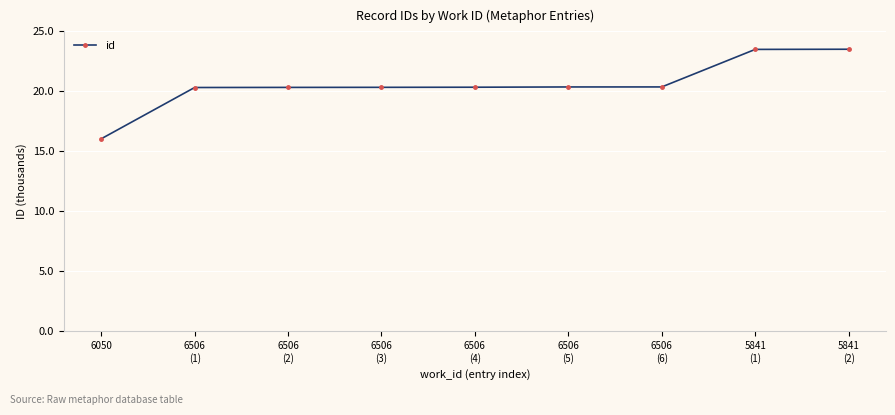

What is the greatest value displayed?

23.5